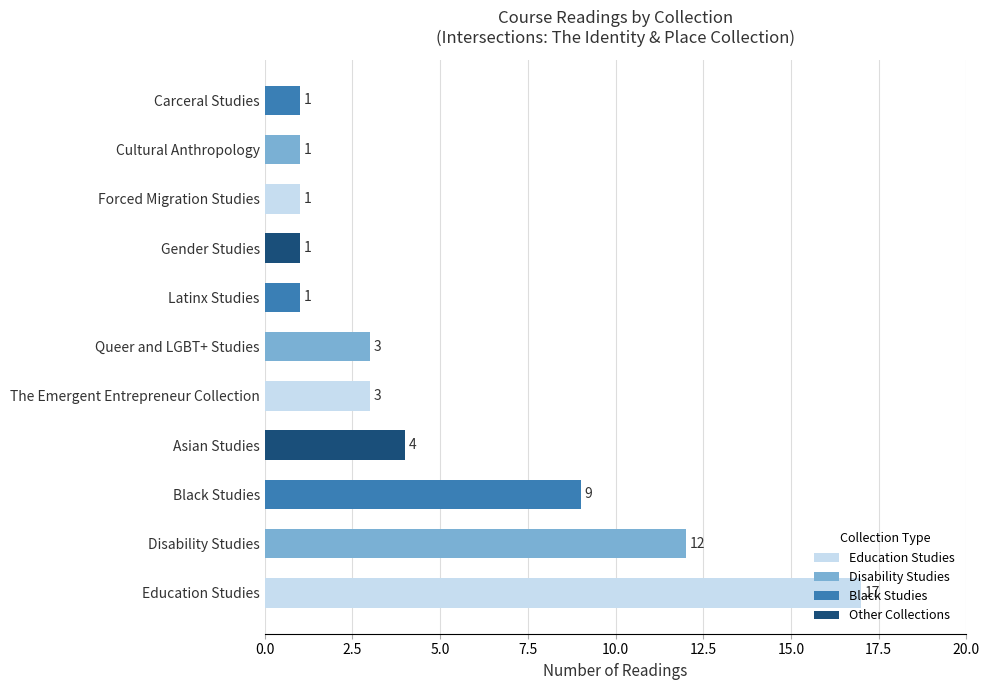

What is the greatest value displayed?

17